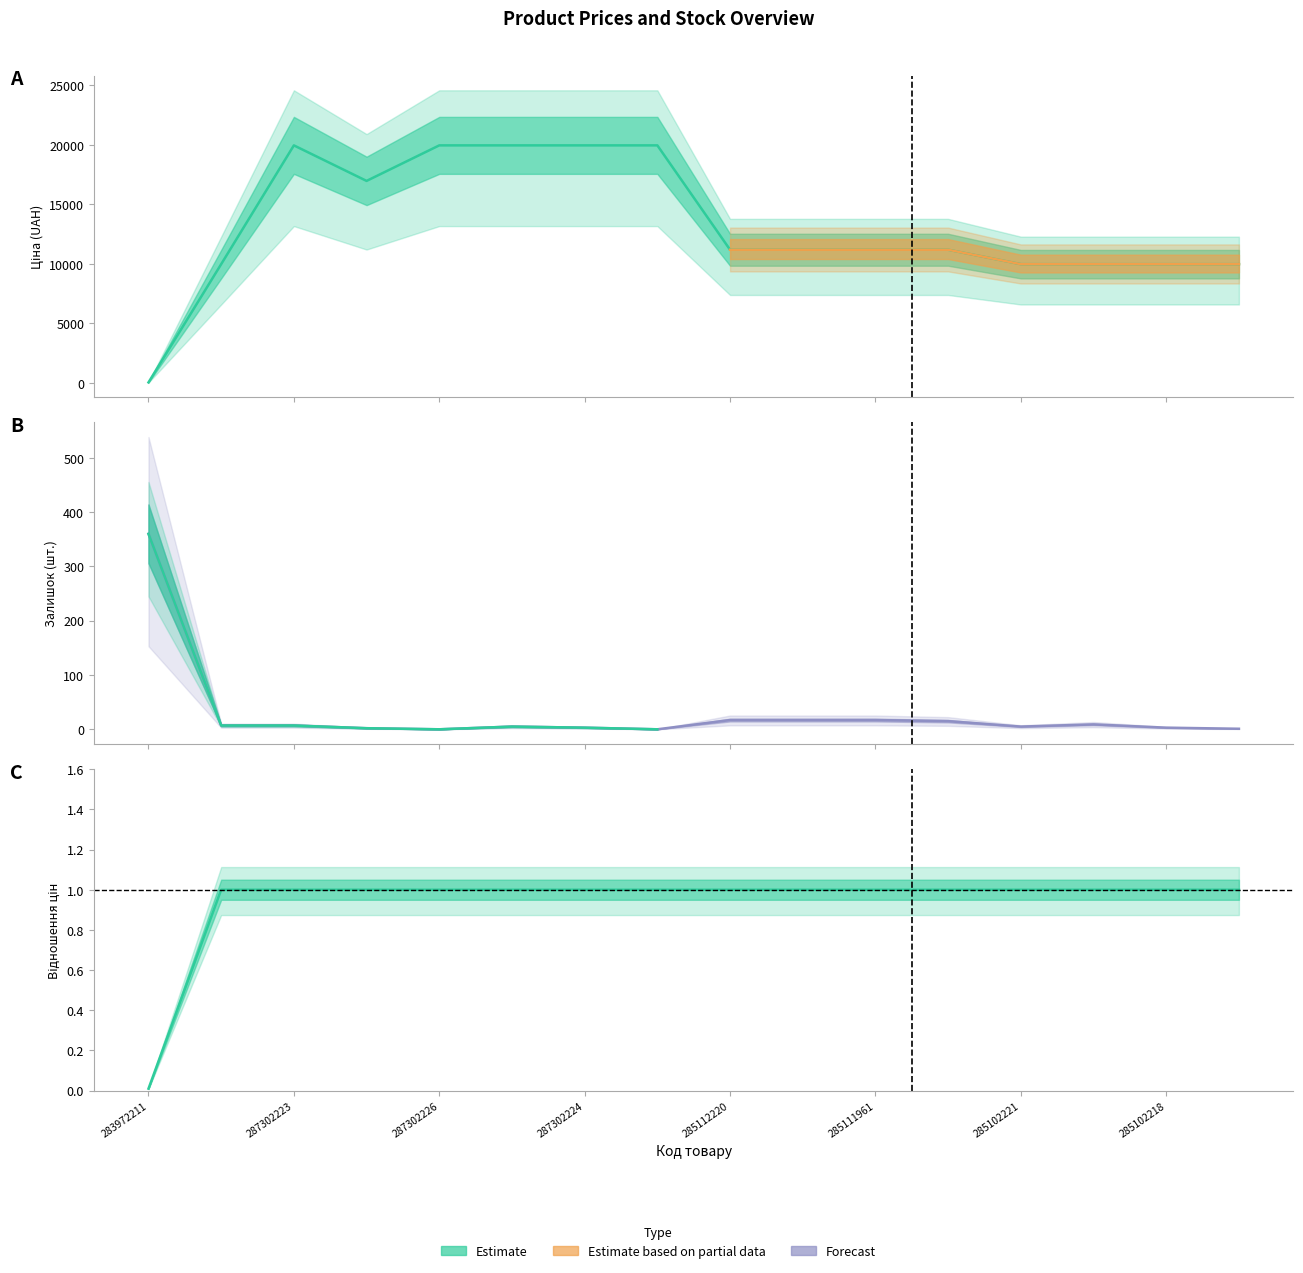

Is it true that Ціна equals 9975.0 at 285102219?

True